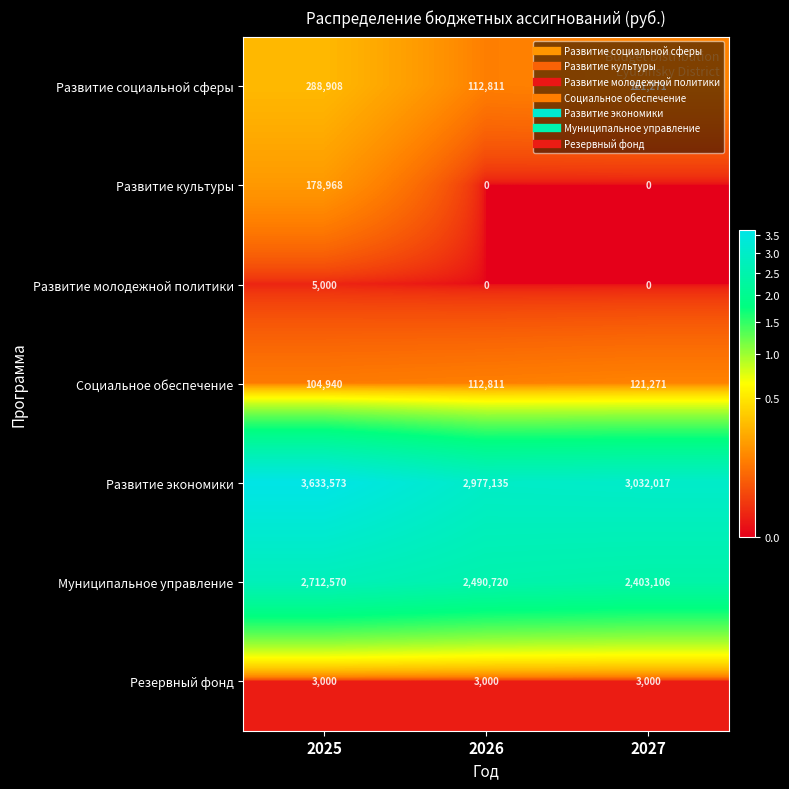

At which category is the sum across all series the highest?

2025